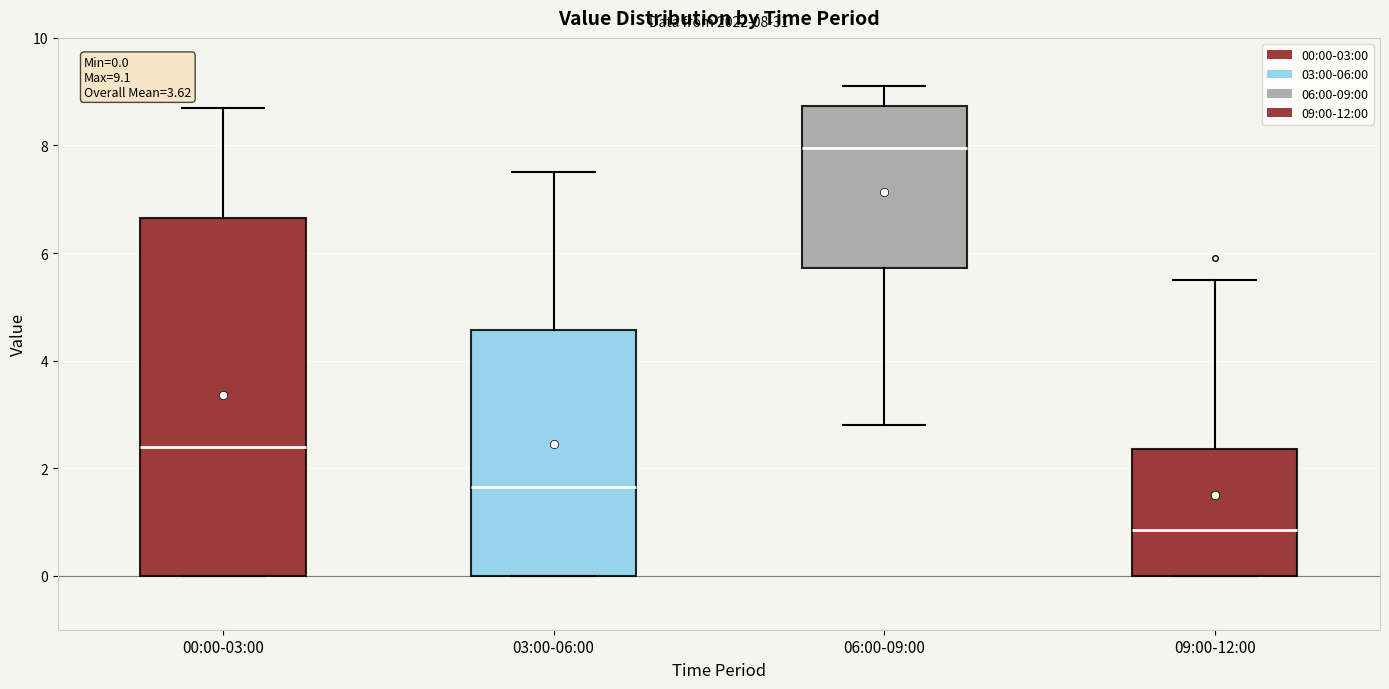

Comparing the boxes themselves (not the whiskers), which one is the tallest?

00:00-03:00